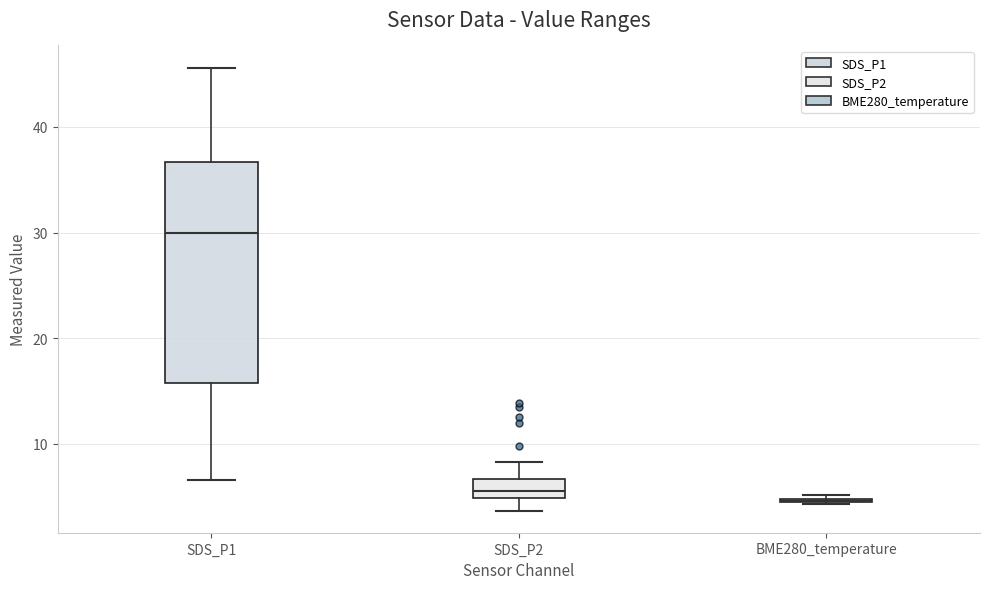

Where does the upper whisker of the box for SDS_P1 end on the y-axis? The values are not printed on the chart, so give them approximately, as read against the axis.

46